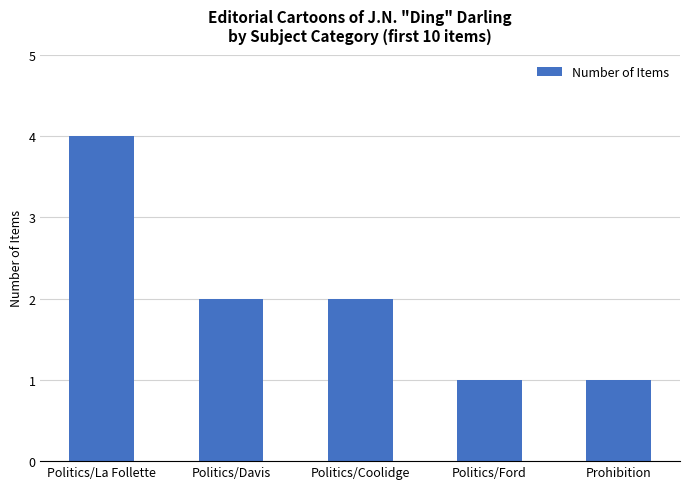

Which has a higher value, Politics/Ford or Politics/La Follette?

Politics/La Follette